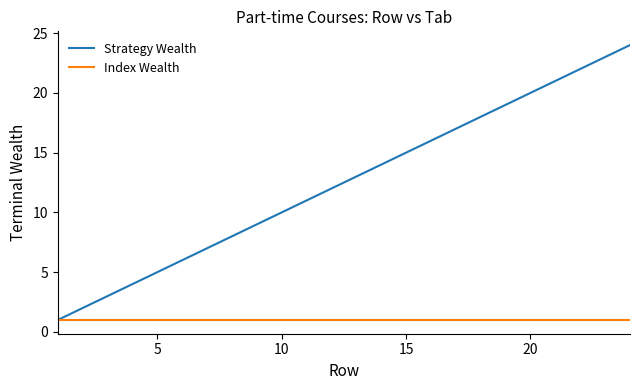

Which series has the largest range (max minus min)?

Strategy Wealth